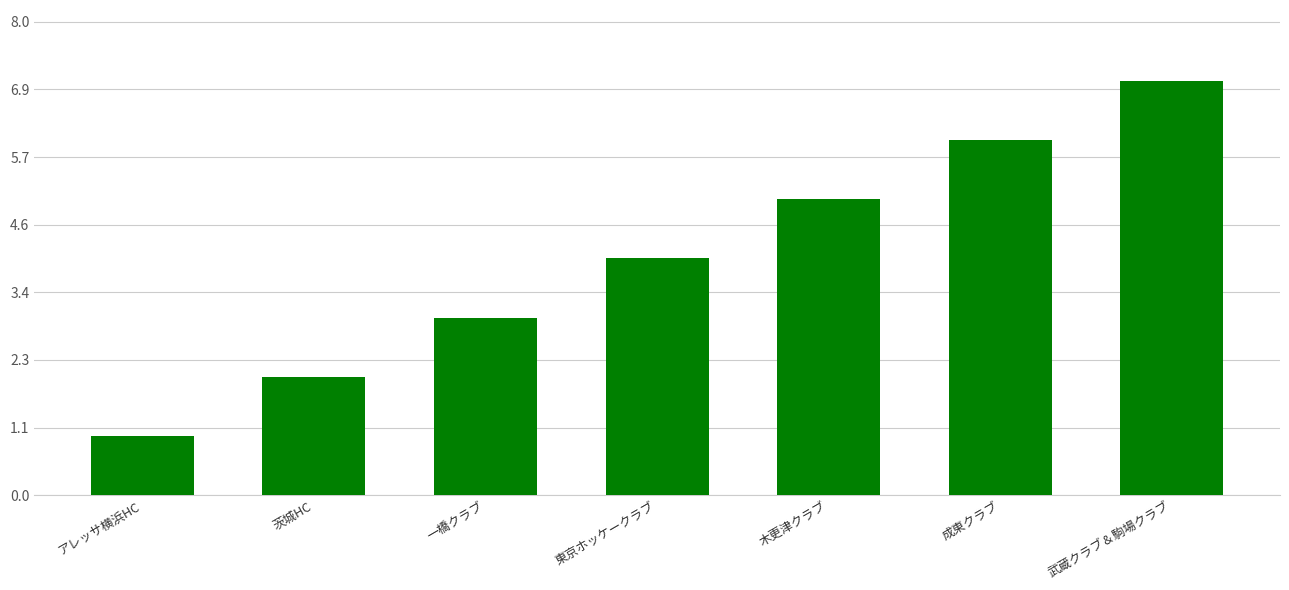

True or false: the data shows 2 at 東京ホッケークラブ.

False